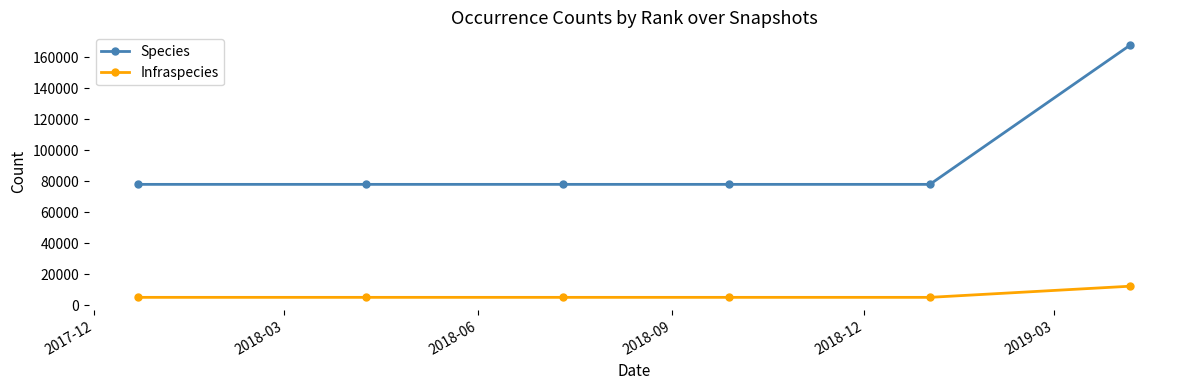

Which series has the largest total across all categories?

Species